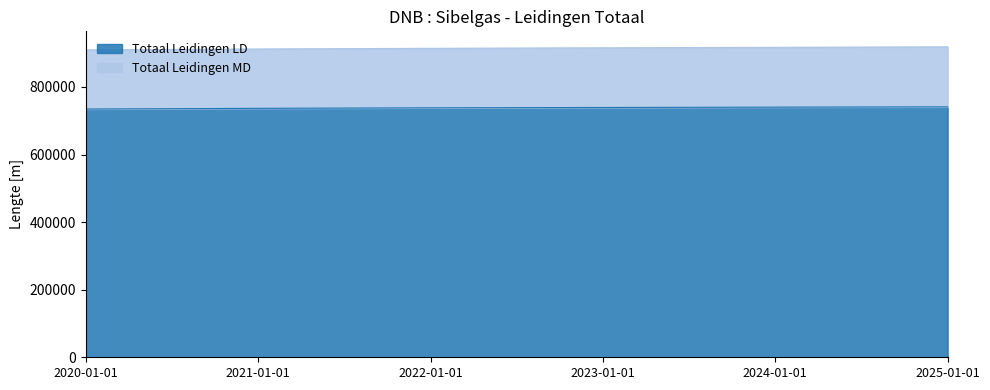

Rank the categories by Totaal Leidingen MD value from lowest to highest.

2020-01-01, 2021-01-01, 2022-01-01, 2023-01-01, 2024-01-01, 2025-01-01